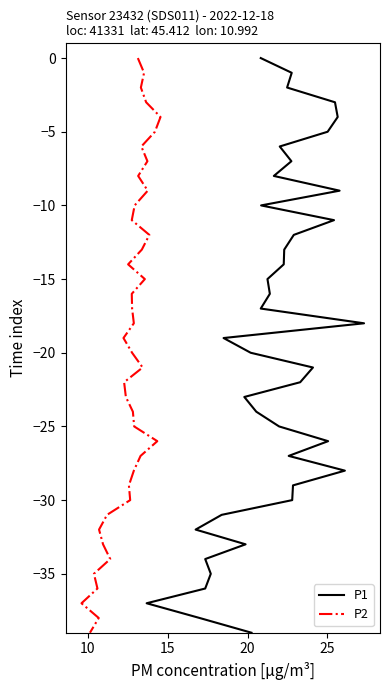

List the series in order of their peak value, highest first.

P1, P2